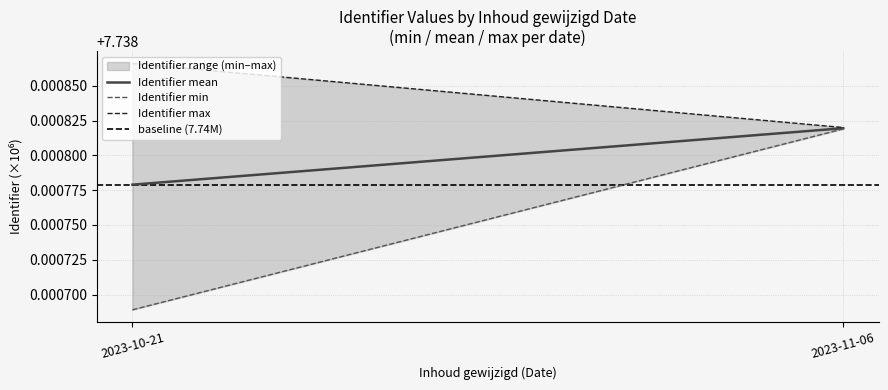

Reading left to right, list all the values displayed in this chart.

Identifier mean: 7.7	7.7
Identifier min: 7.7	7.7
Identifier max: 7.7	7.7
baseline (7.74M): 7.7	7.7